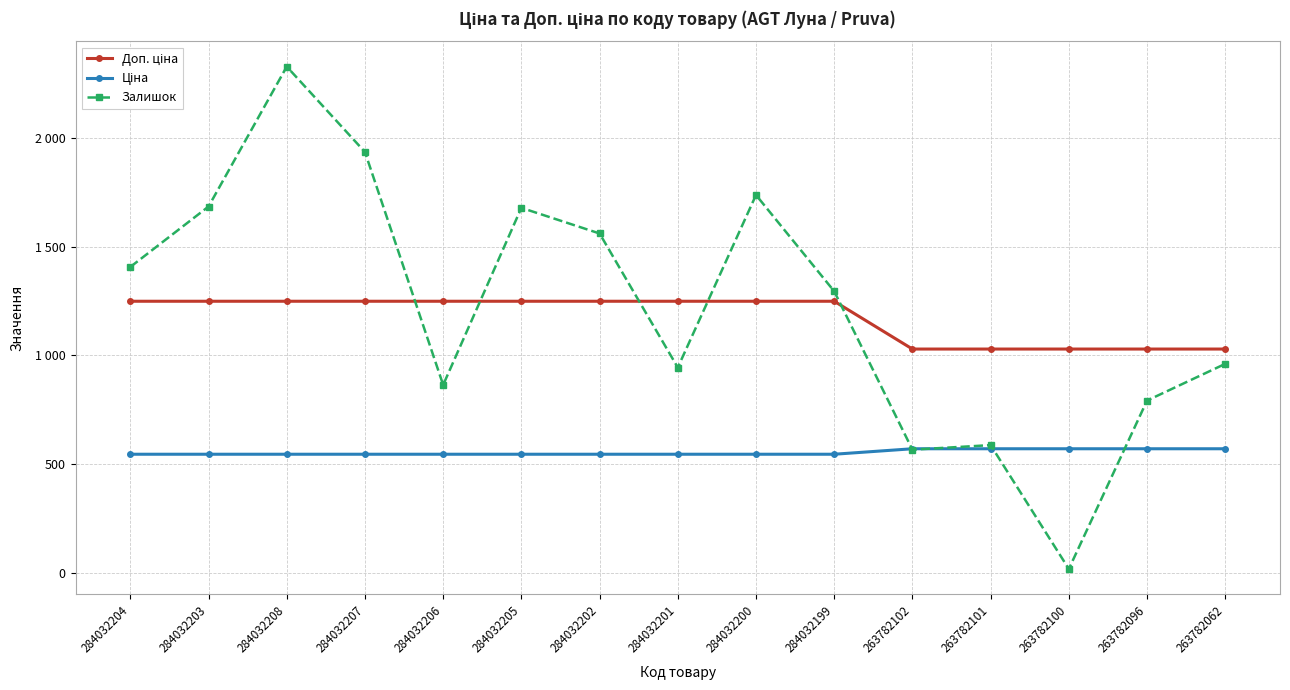

What is the difference between the second highest and minimum values in the Доп. ціна series?

220.0